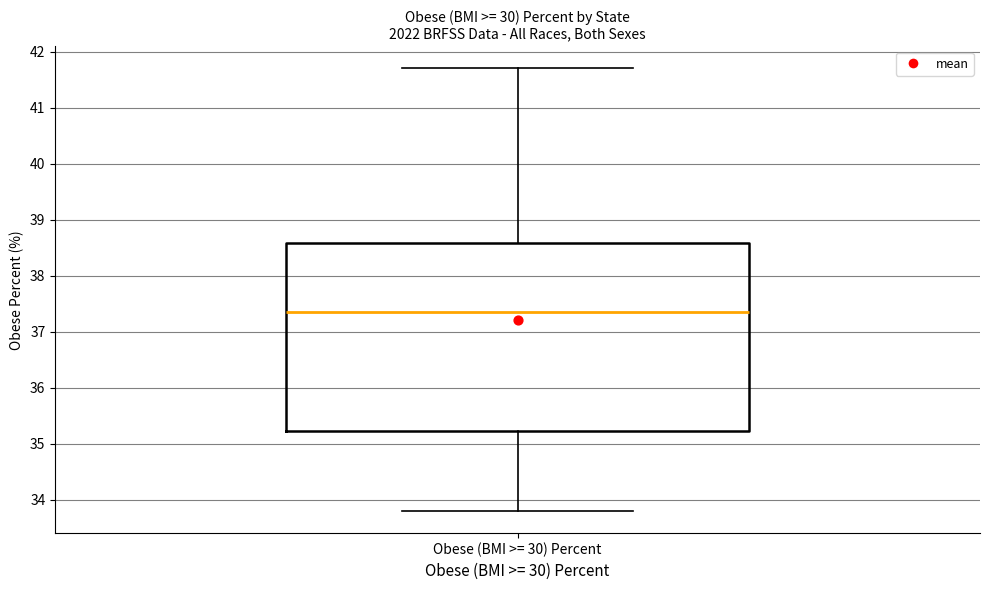

Read this box plot against the y-axis: the position of the median line, the range covered by the box, and the ends of both whiskers. The values are not printed on the chart, so give them approximately, as read against the axis.

median 37.4, box 35.2 to 38.6, whiskers 33.8 to 41.7